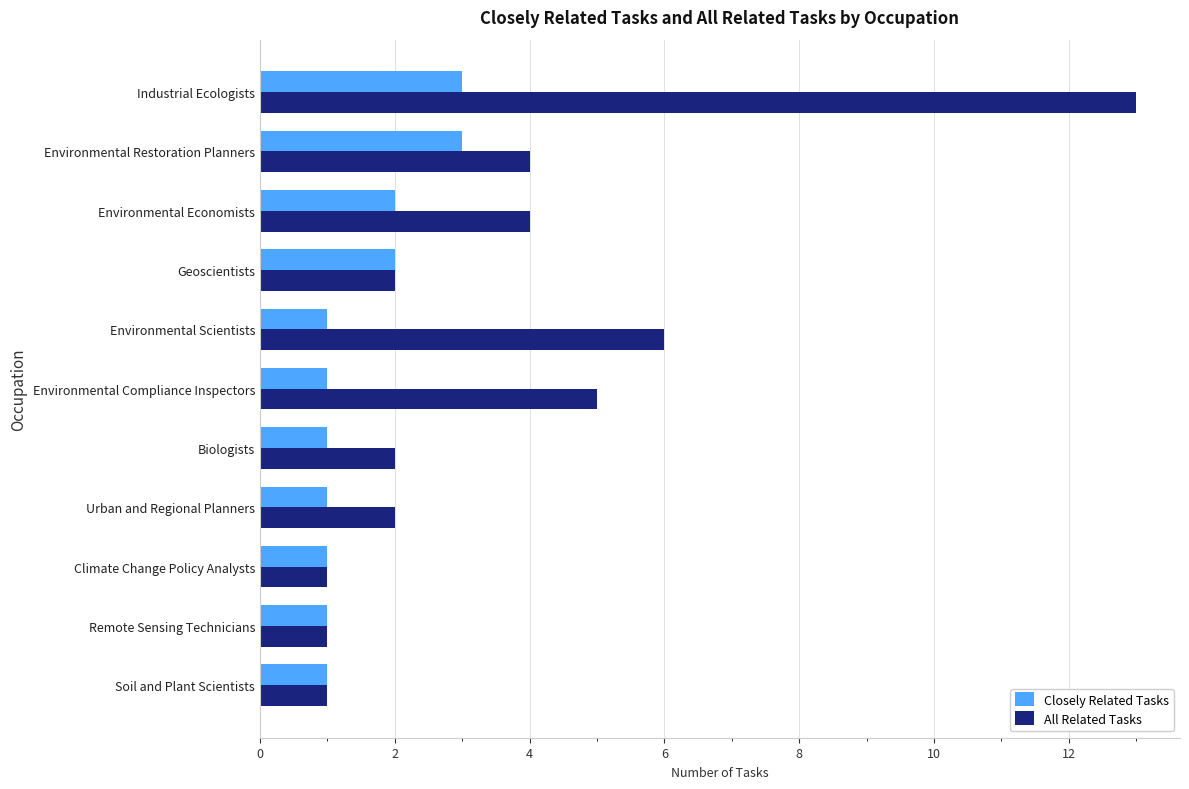

Where is All Related Tasks nearest to the value 7?

Environmental Scientists